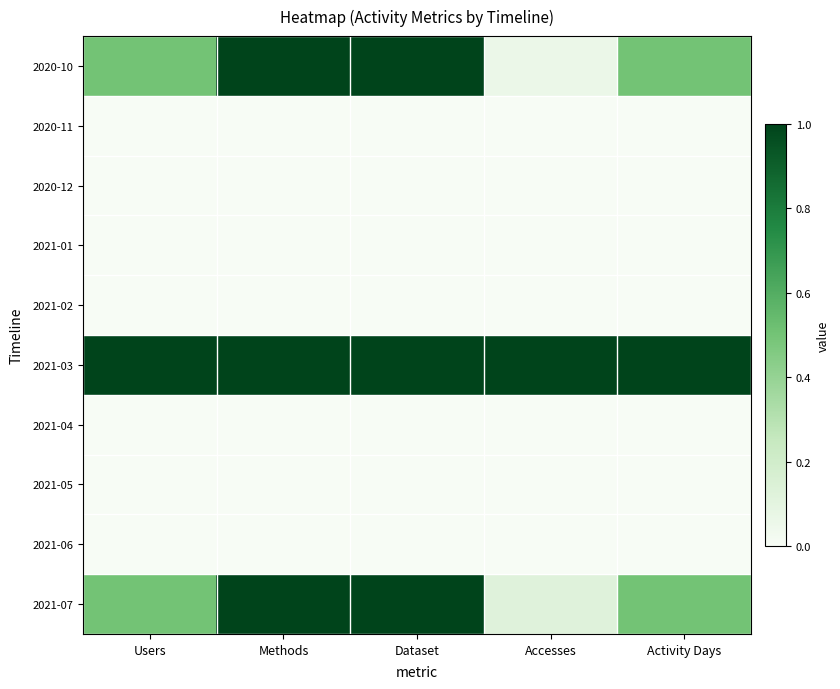

At which category does the chart reach its peak across all series?

Methods